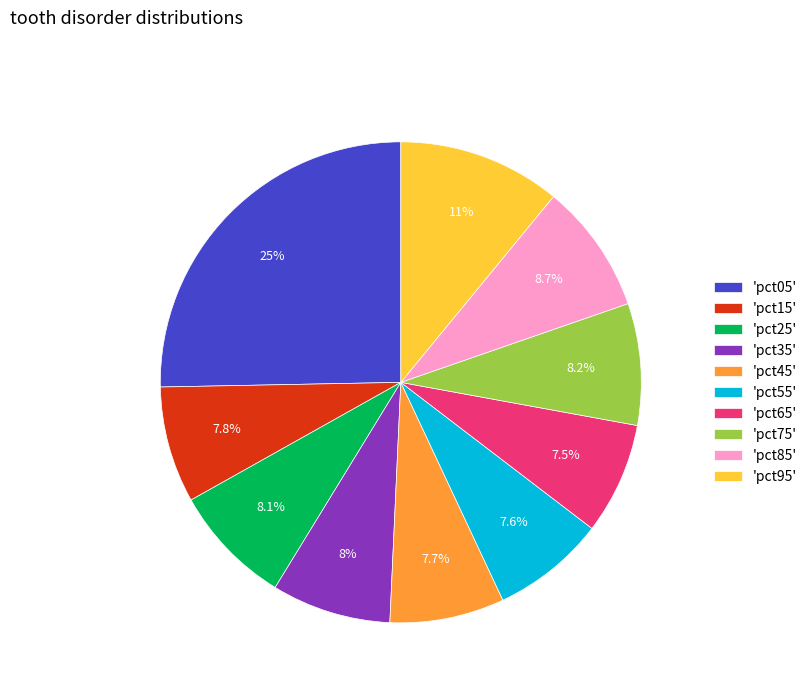

Which category has the biggest portion of the pie?

'pct05'